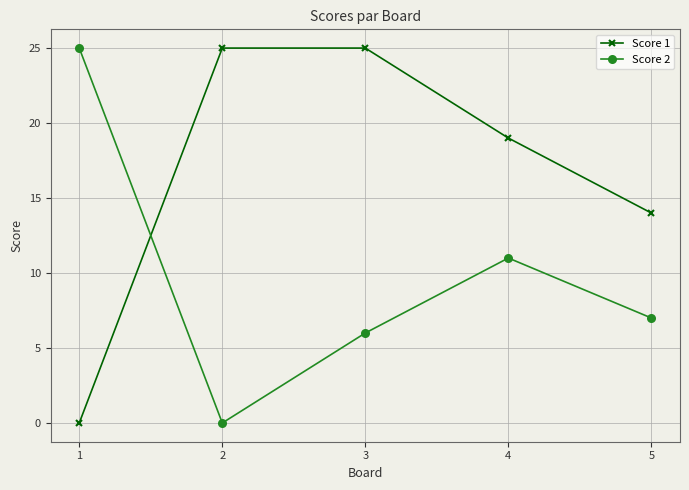

Rank the categories by Score 2 value from lowest to highest.

2, 3, 5, 4, 1